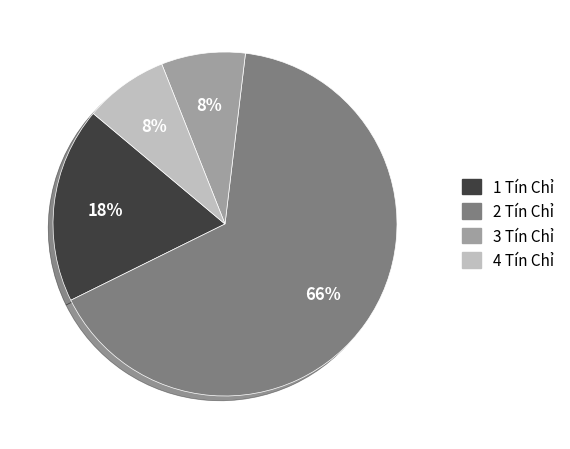

To the nearest percent, what is the difference between the largest and smallest slice percentages?

58%